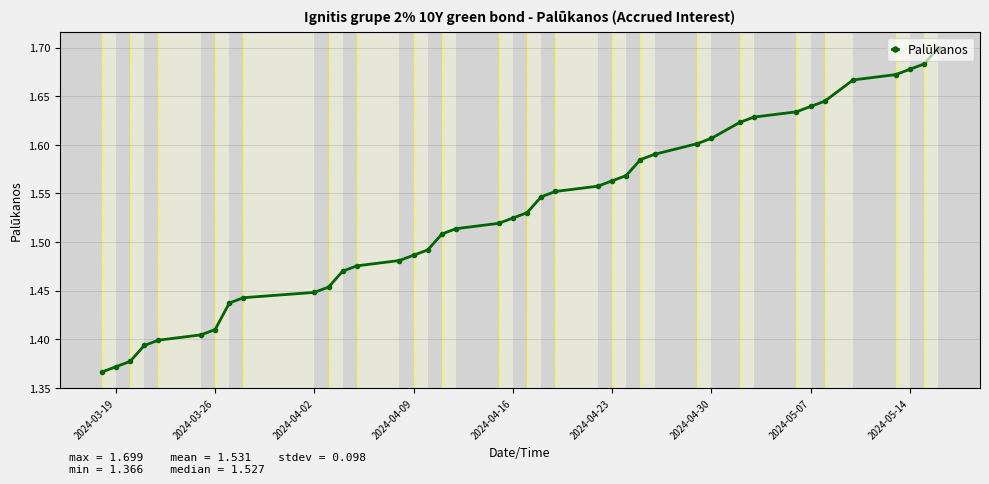

Count the values in the range 1 to 2.

40